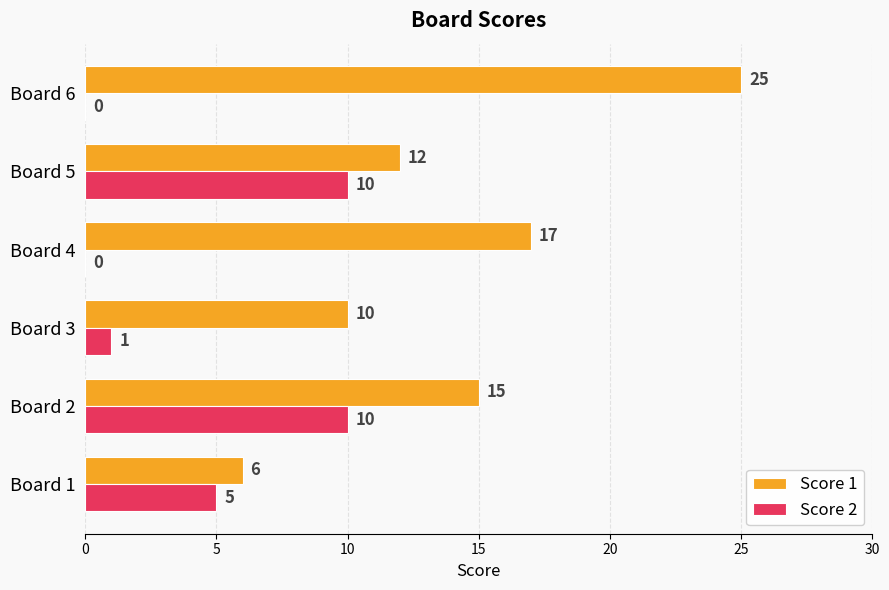

How many distinct data groups are displayed?

2